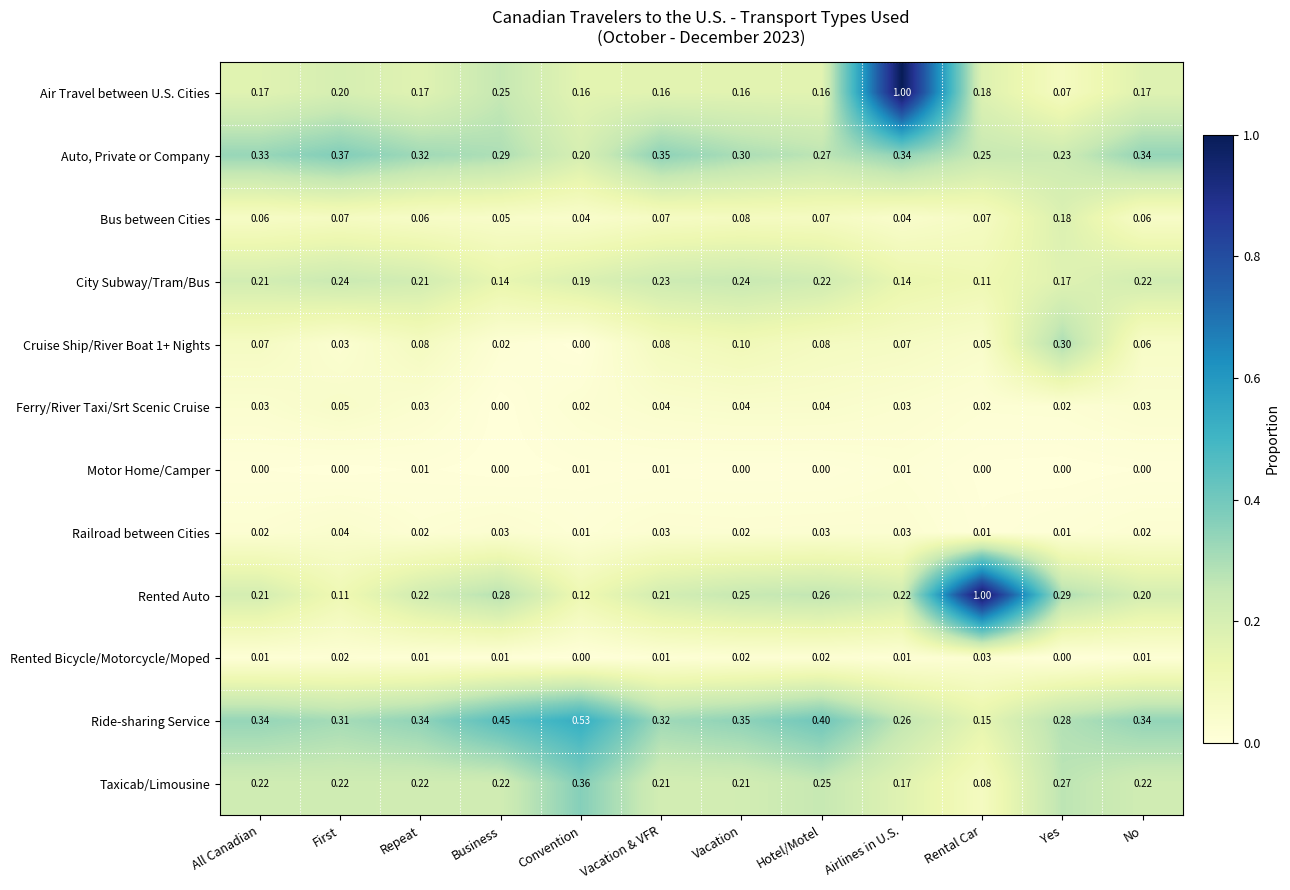

What is the total value across all series at Vacation?

1.8